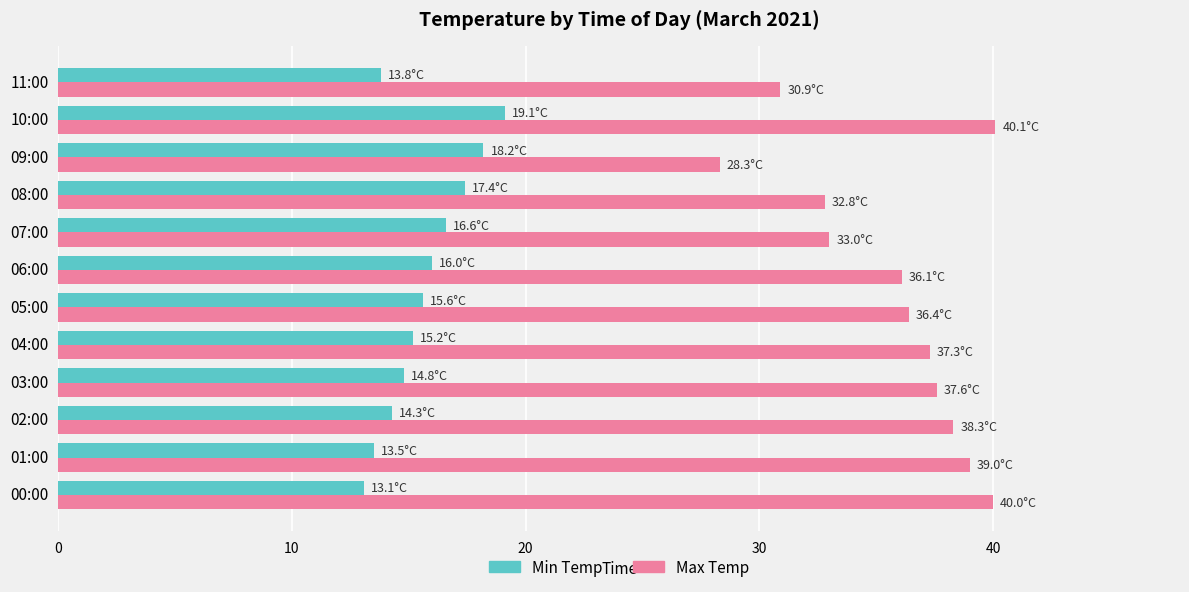

Rank the series by their average value, from highest to lowest.

Max Temp, Min Temp